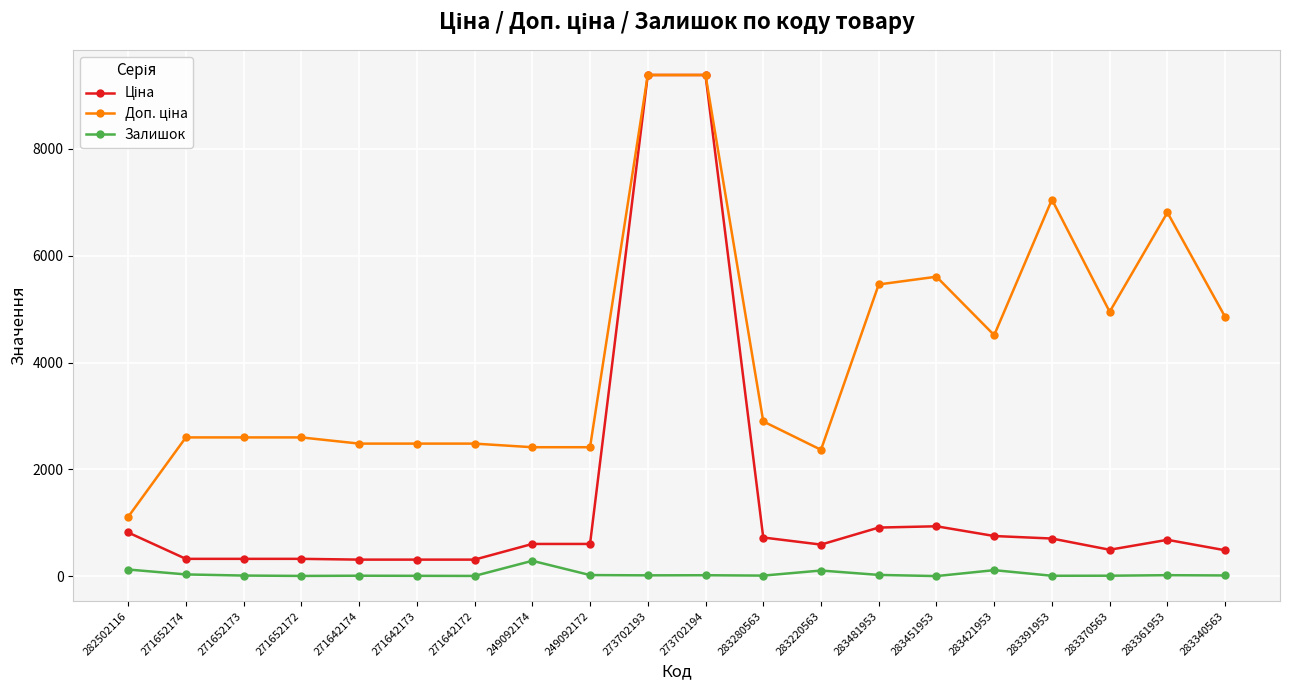

True or false: Залишок has more than 0 interior local peaks.

True